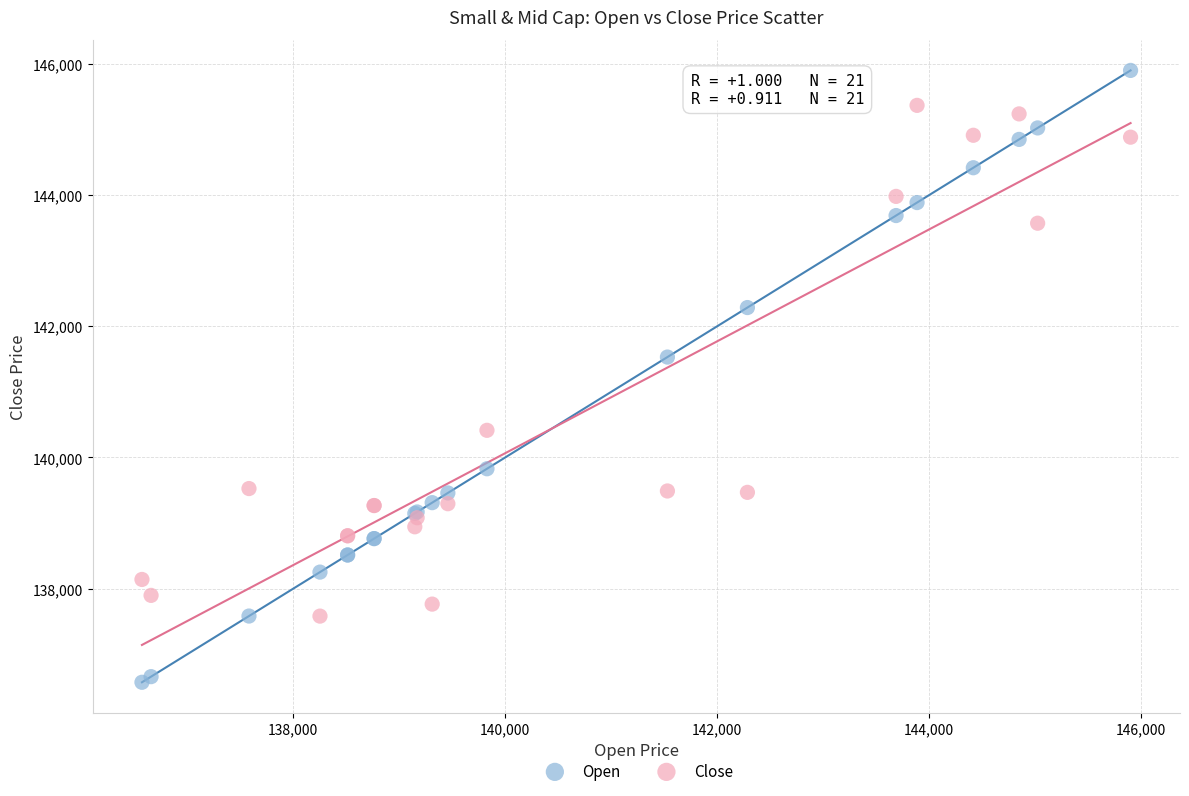

Across all series, what Y value is closest to 141237?

141531